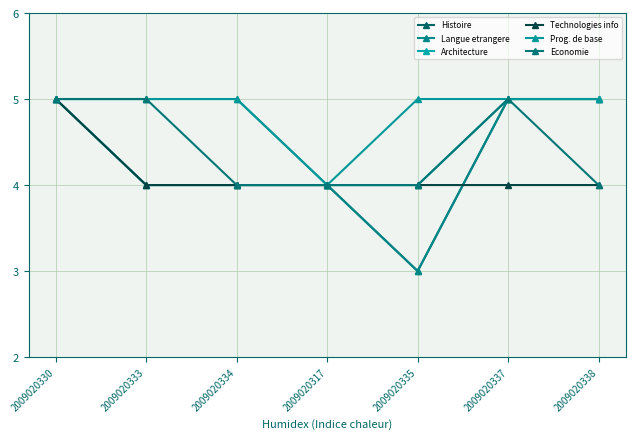

True or false: Prog. de base and Histoire cross at least once.

False